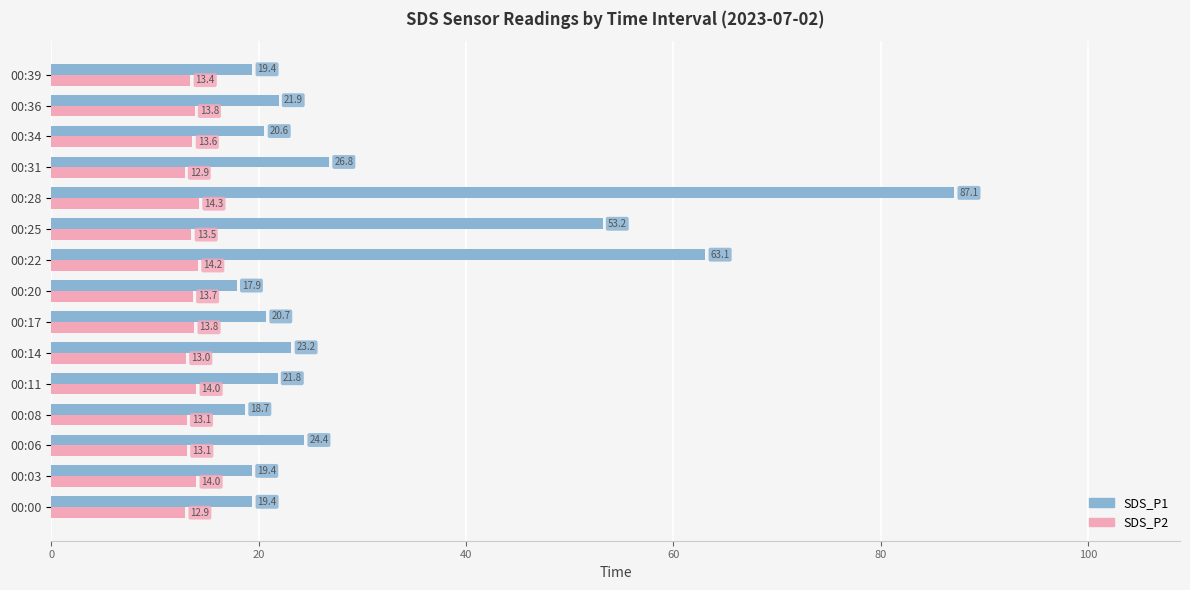

Where is SDS_P2 nearest to the value 13?

00:14